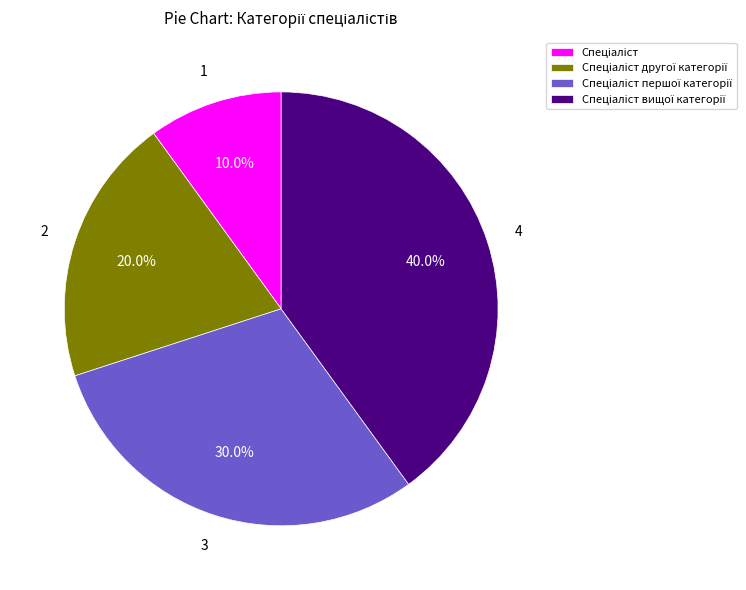

Is there any slice that represents more than half of the pie?

No